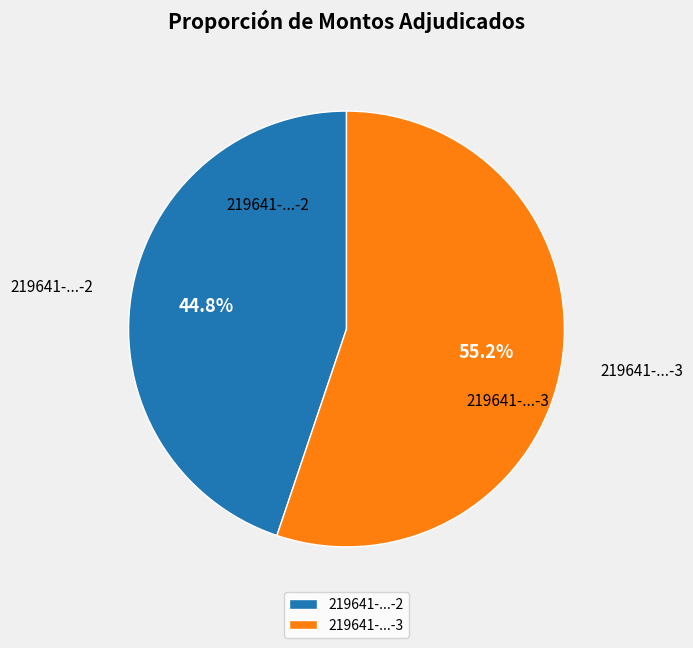

Which has a higher value, 219641-...-2 or 219641-...-3?

219641-...-3